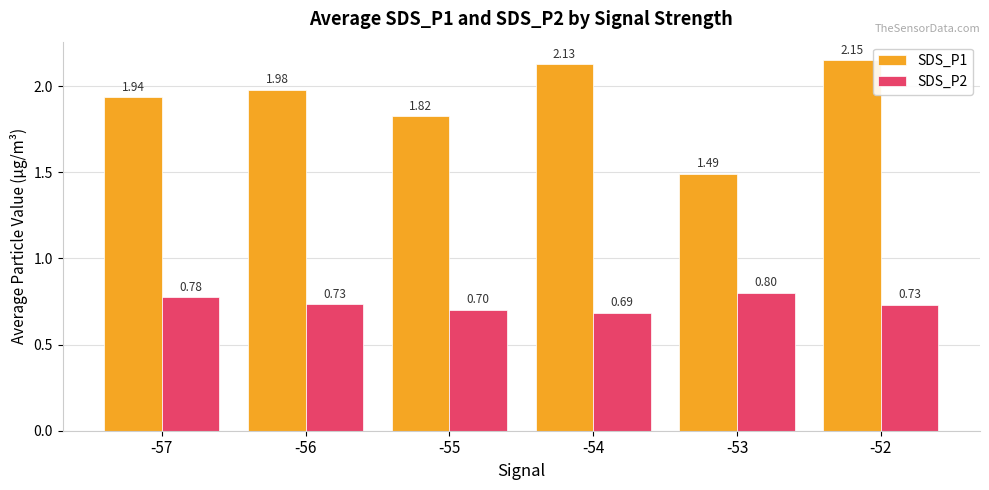

How many series are shown in this chart?

2